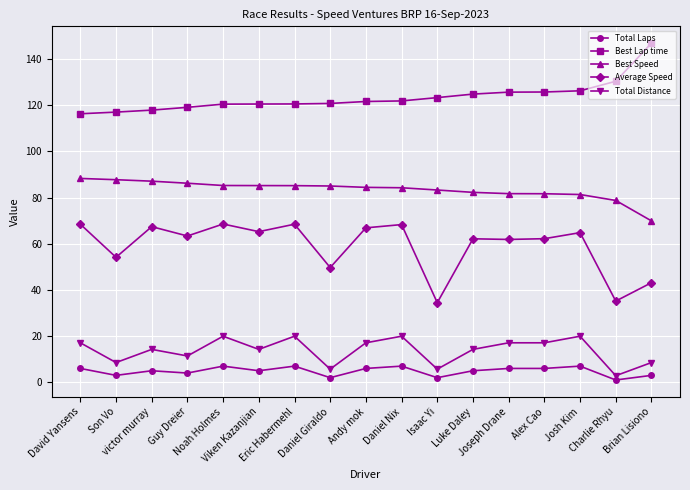

Which series has the widest spread of values?

Average Speed